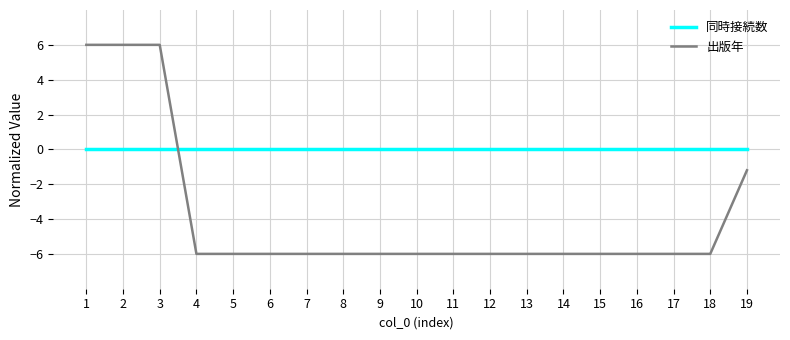

What is the total value across all series at 17?

-6.0